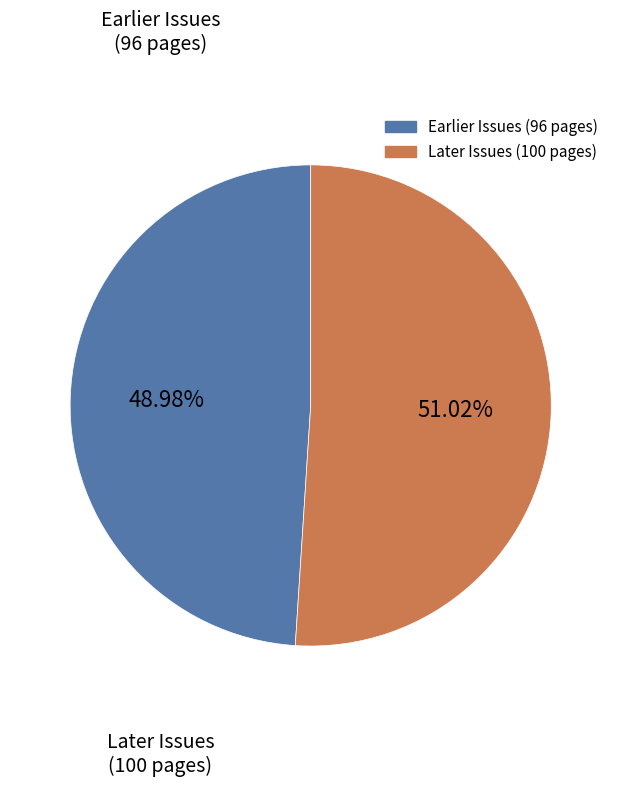

Is there any slice that represents more than half of the pie?

Yes